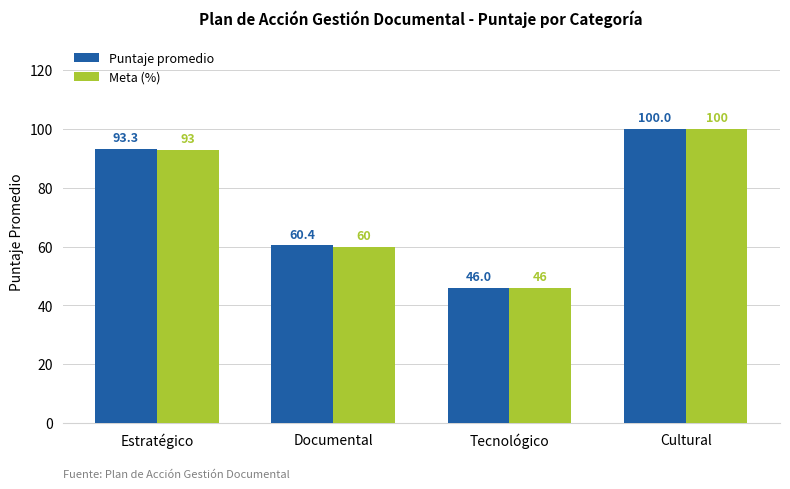

Count the number of categories in the chart.

4